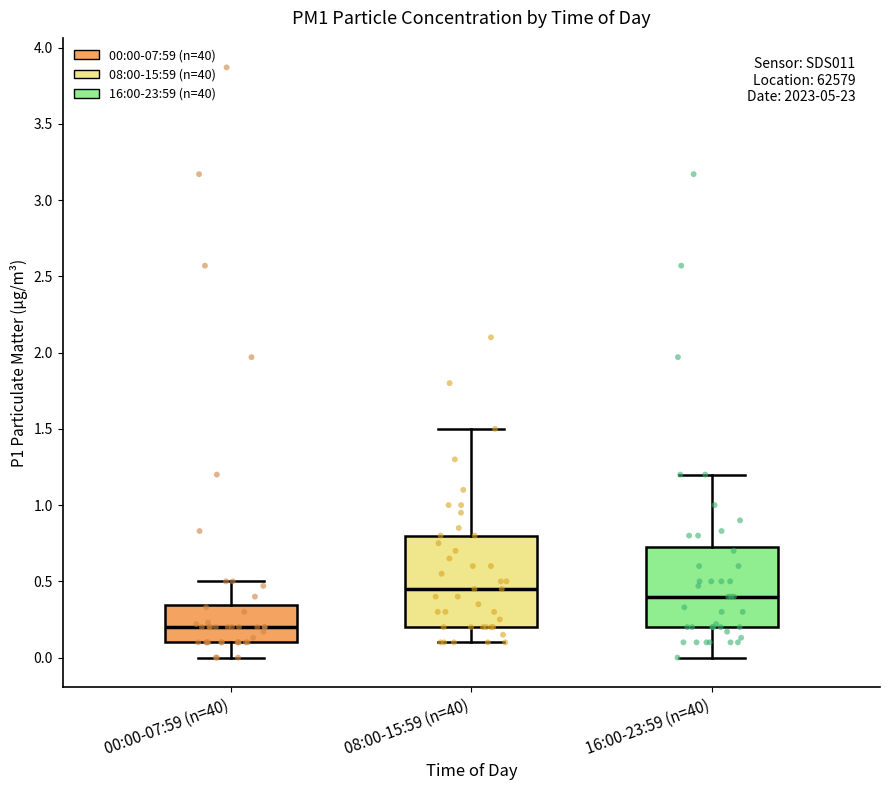

Which box is the tallest, from its lower edge to its upper edge?

08:00-15:59 (n=40)